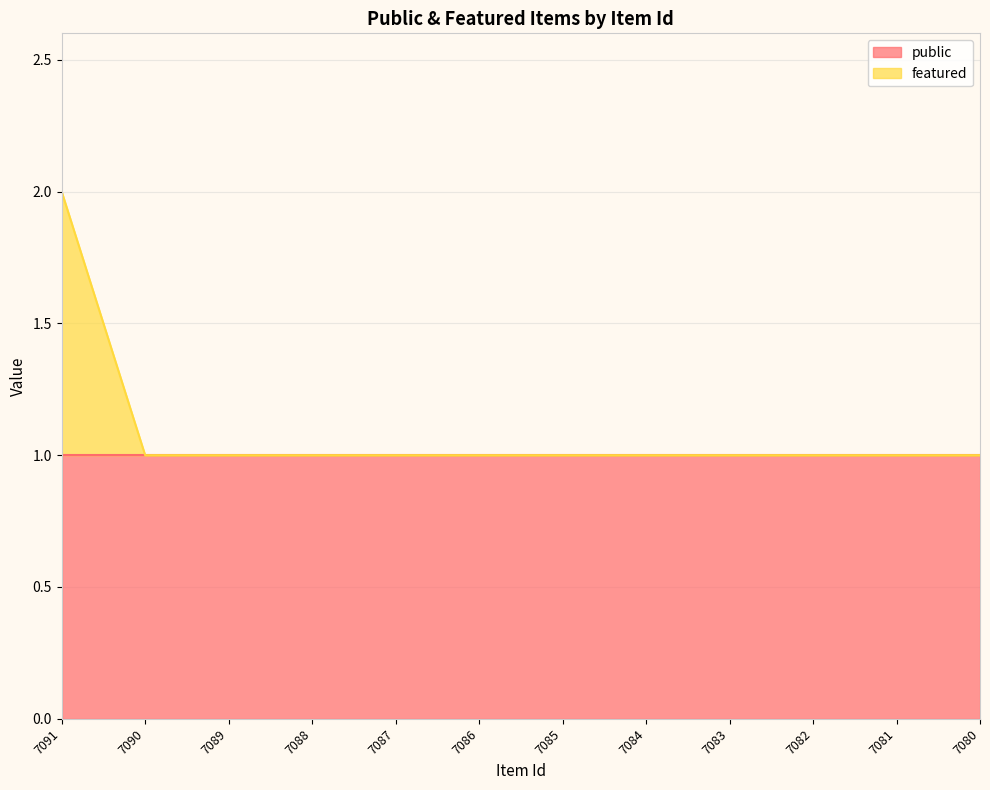

Which has a higher value, 7089 or 7082?

7089